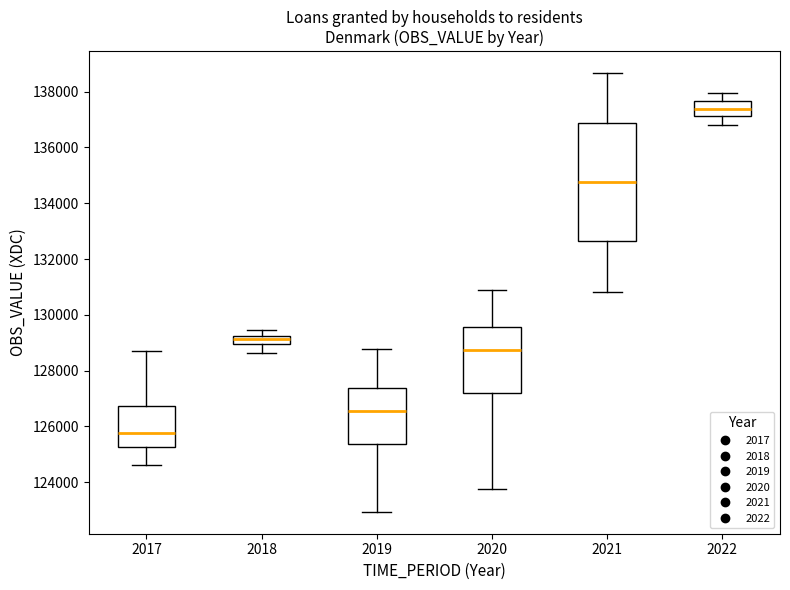

Which box's median line is the lowest?

2017